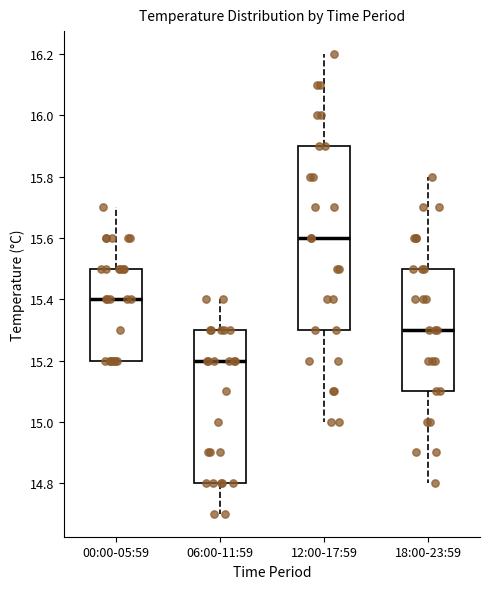

Reading left to right, read every box against the y-axis: the position of its median line, the range the box covers, and the ends of its whiskers. The values are not printed on the chart, so give them approximately, as read against the axis.

00:00-05:59: median 15.4, box 15.2 to 15.5, whiskers 15.2 to 15.7
06:00-11:59: median 15.2, box 14.8 to 15.3, whiskers 14.7 to 15.4
12:00-17:59: median 15.6, box 15.3 to 15.9, whiskers 15.0 to 16.2
18:00-23:59: median 15.3, box 15.1 to 15.5, whiskers 14.8 to 15.8